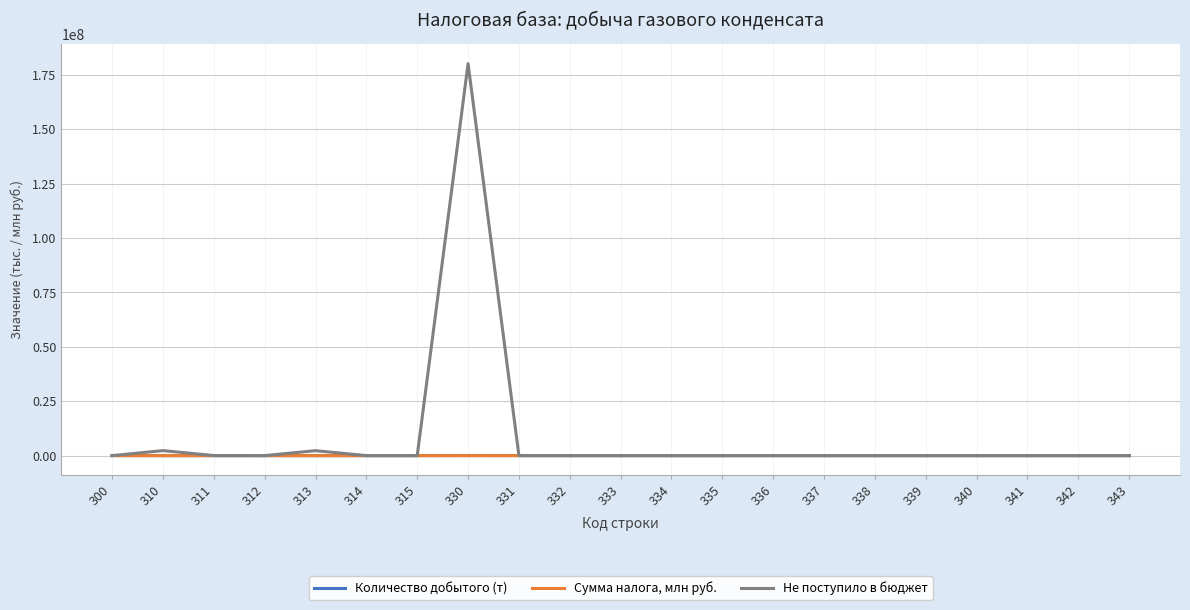

At 341, list the series in order from largest to smallest.

Количество добытого (т), Сумма налога, млн руб., Не поступило в бюджет